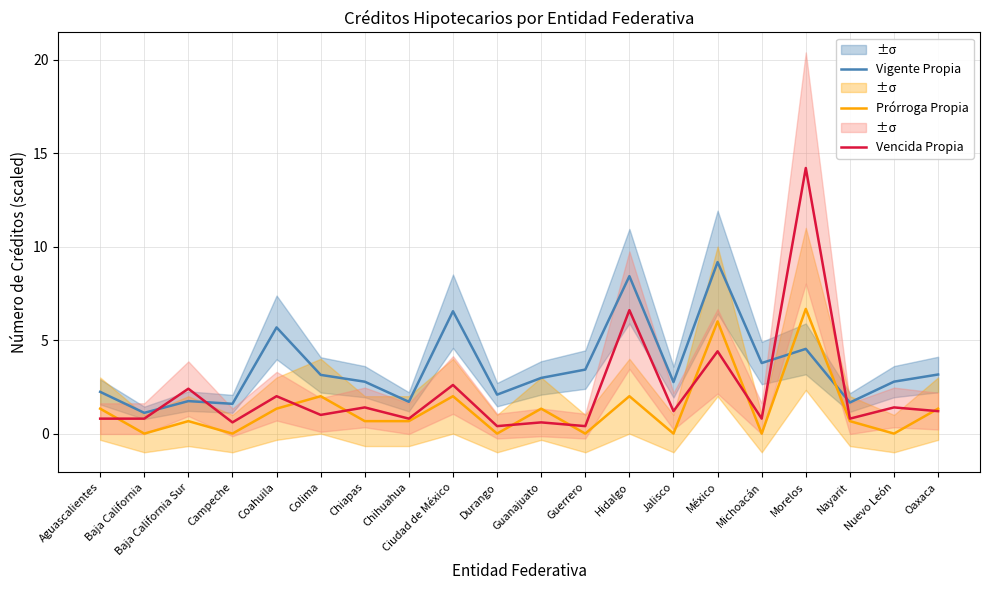

True or false: Vencida Propia has more than 2 interior local peaks.

True